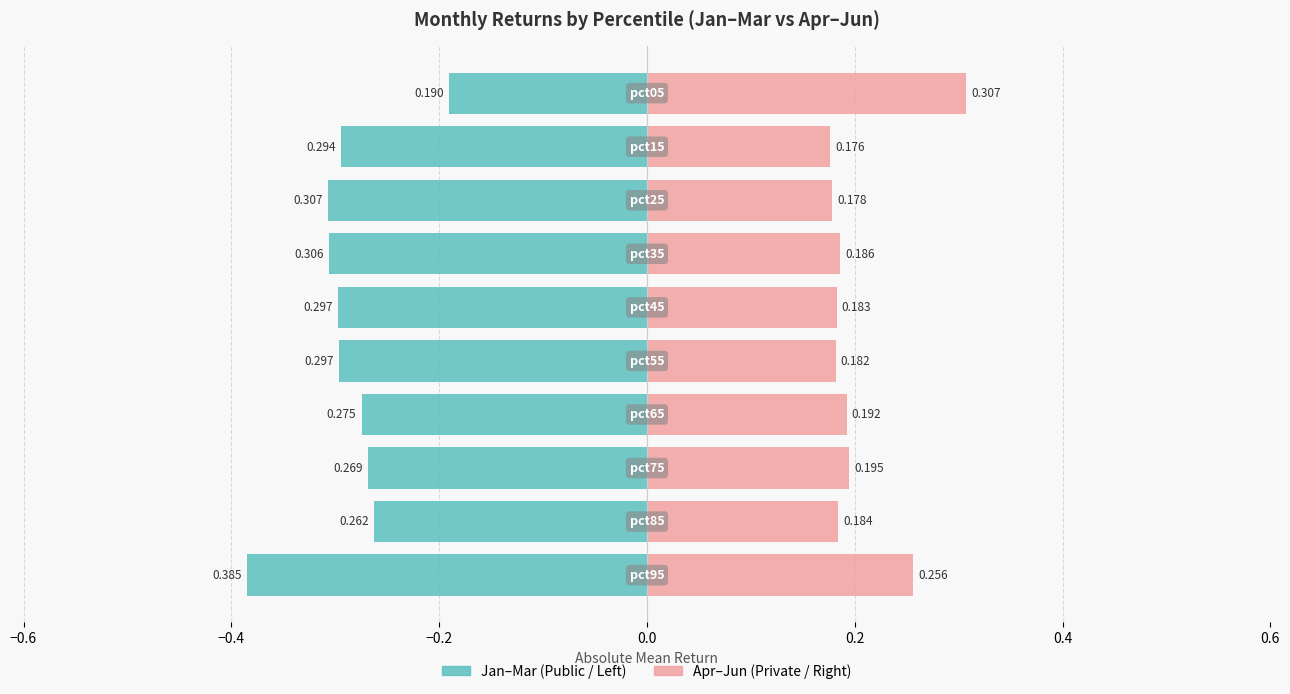

At how many categories does at least one series exceed 0?

10